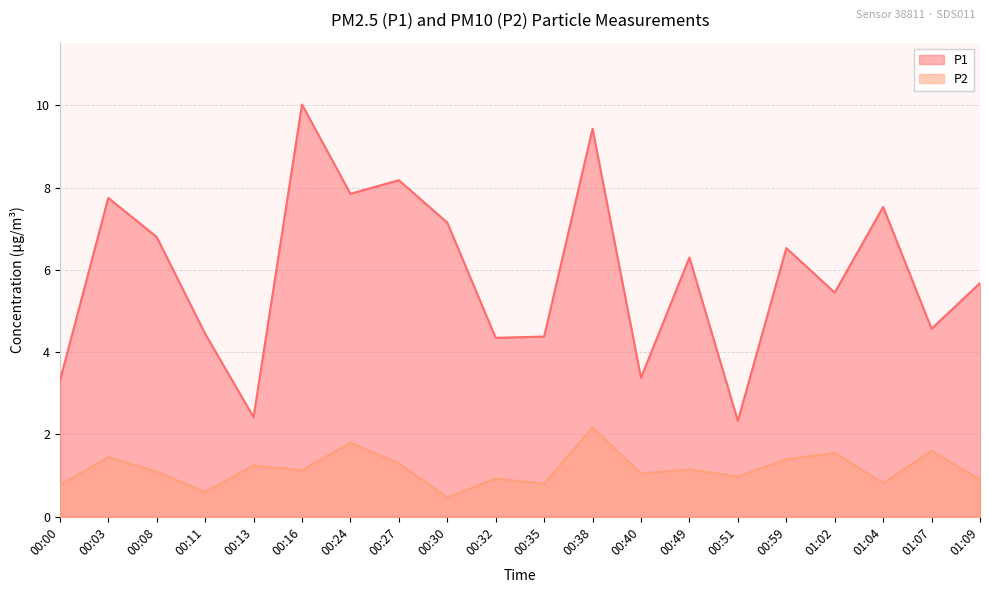

At 00:38, list the series in order from smallest to largest.

P2, P1